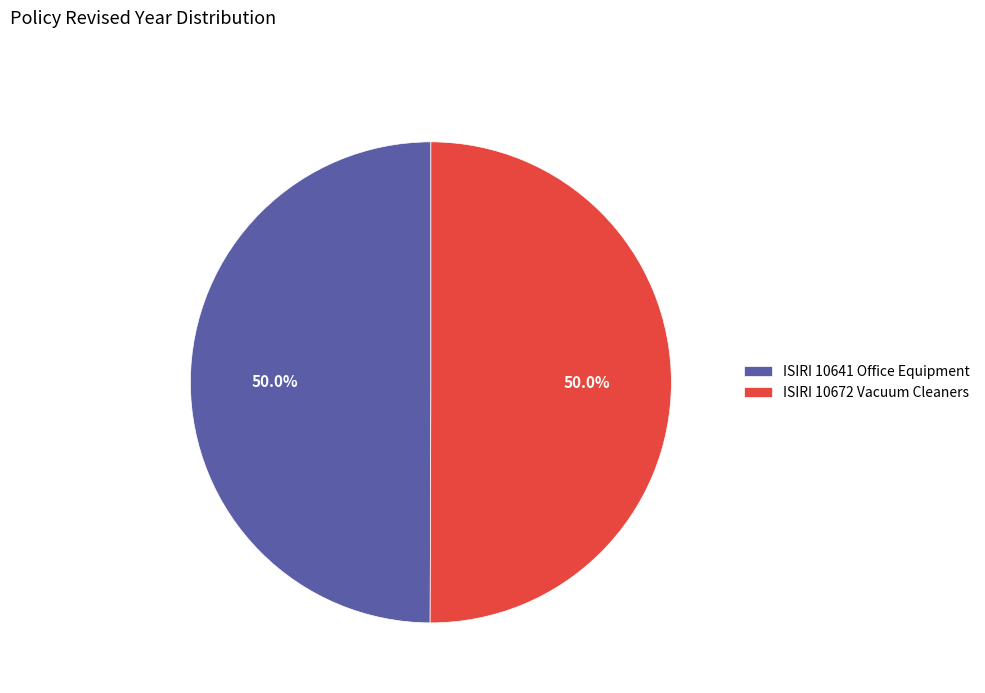

Combined, what portion of the pie is ISIRI 10641 Office Equipment and ISIRI 10672 Vacuum Cleaners?

100.0%